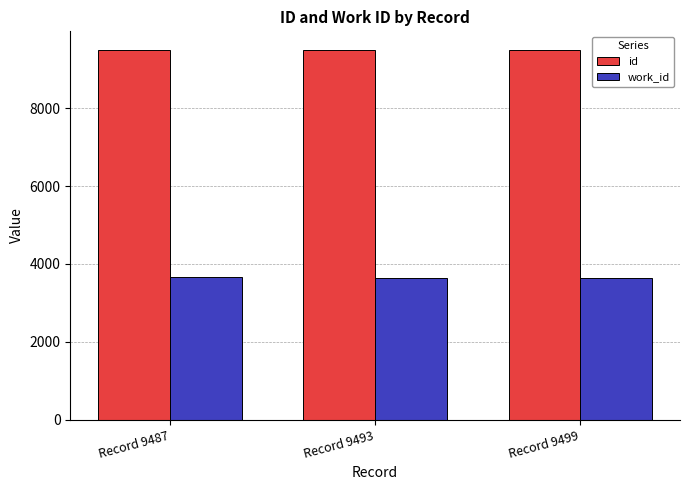

Count the number of categories in the chart.

3